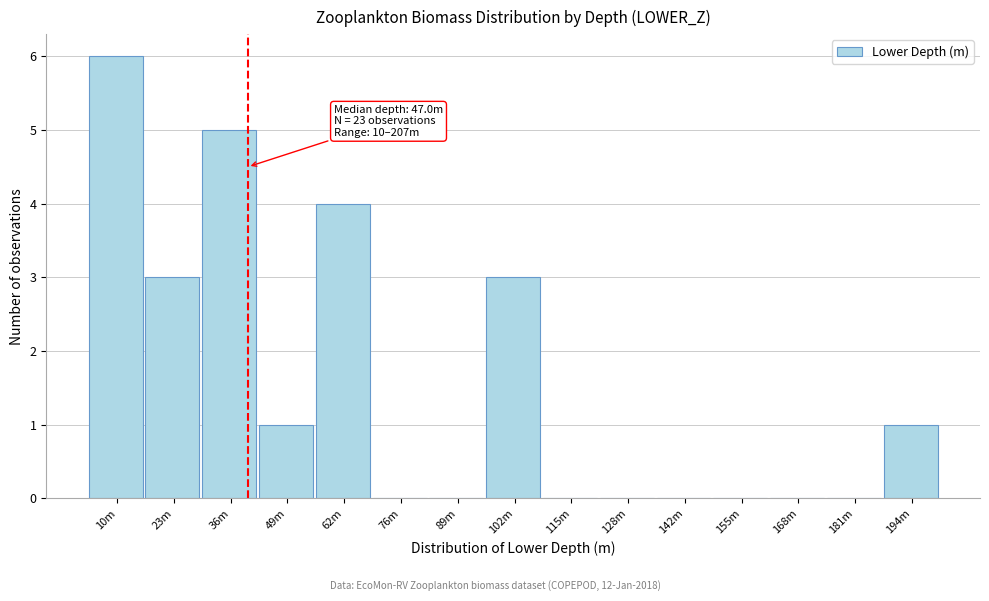

Reading right to left, what are all the values shown in this chart?

194m=1	181m=0	168m=0	155m=0	142m=0	128m=0	115m=0	102m=3	89m=0	76m=0	62m=4	49m=1	36m=5	23m=3	10m=6